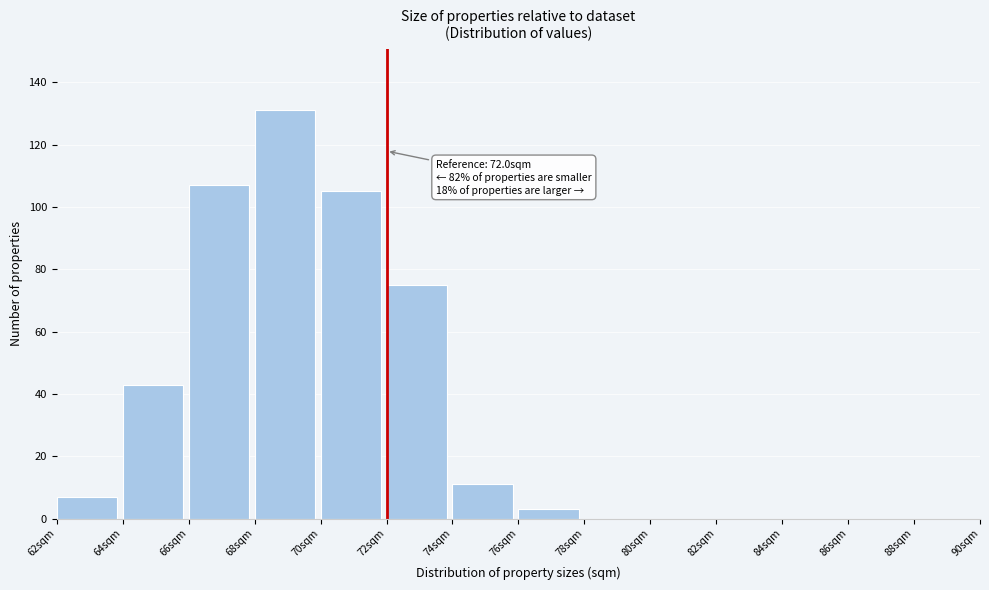

Which range on the x-axis has the tallest bar?

68 to 70